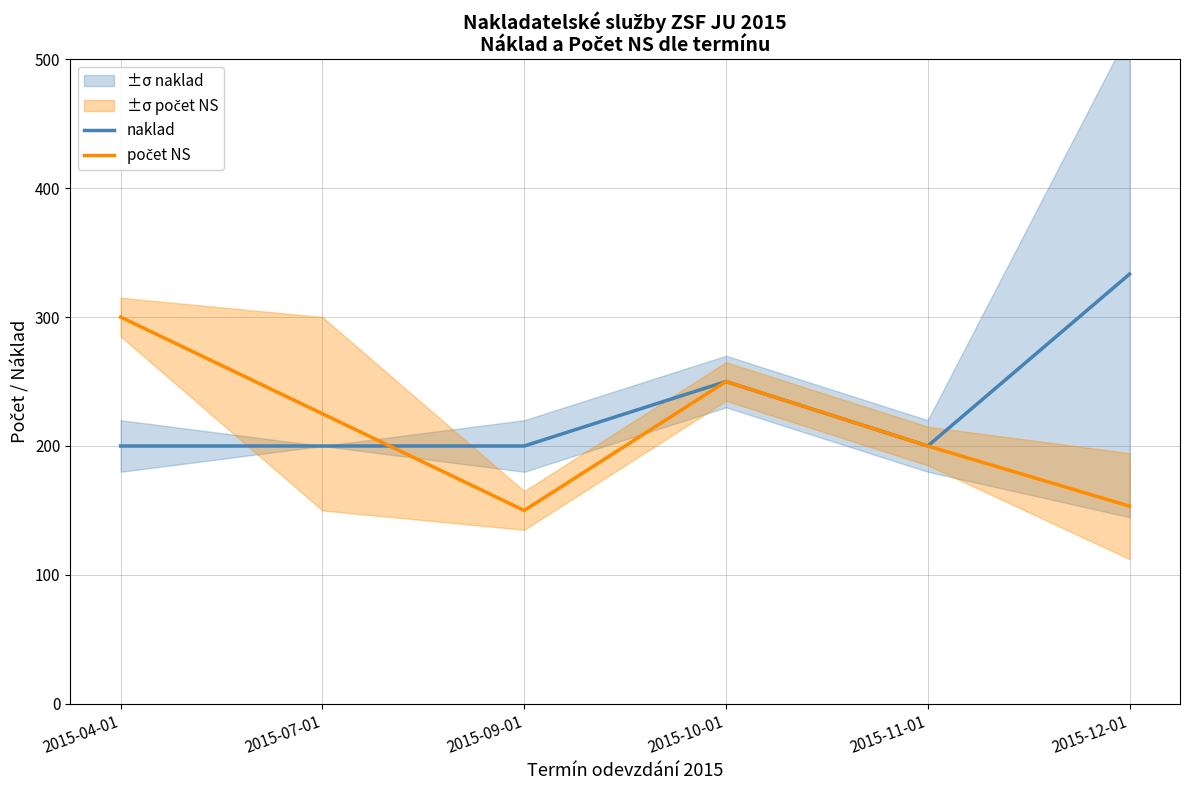

What is the sum of all počet NS values?

1278.3